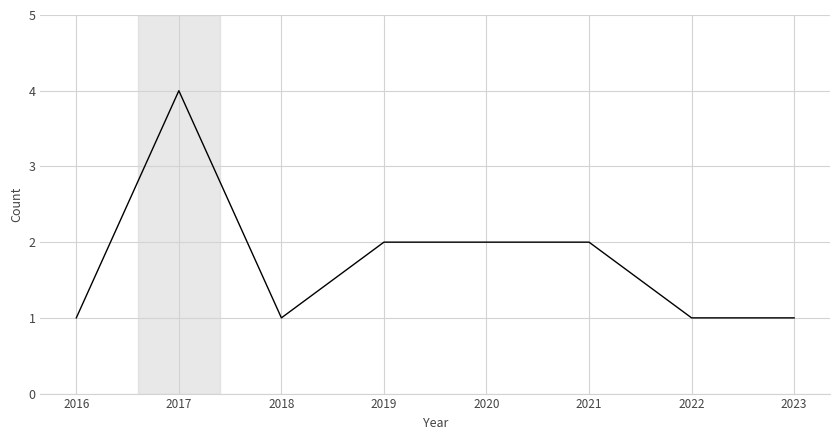

Reading left to right, extract all data points from this chart.

1	4	1	2	2	2	1	1